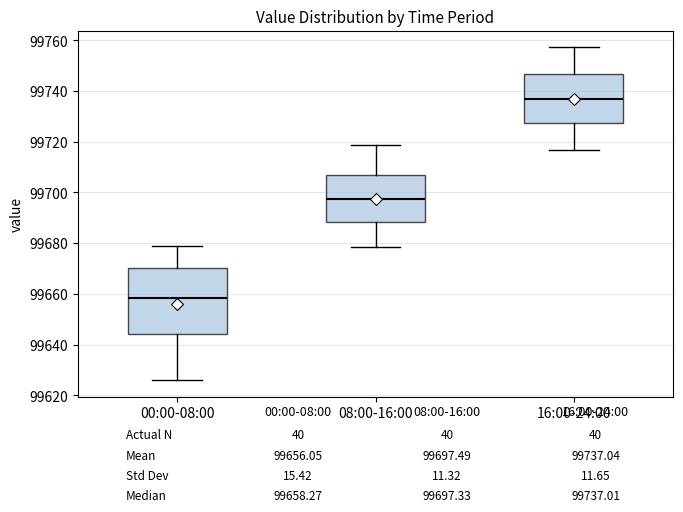

Which box is the tallest, from its lower edge to its upper edge?

00:00-08:00